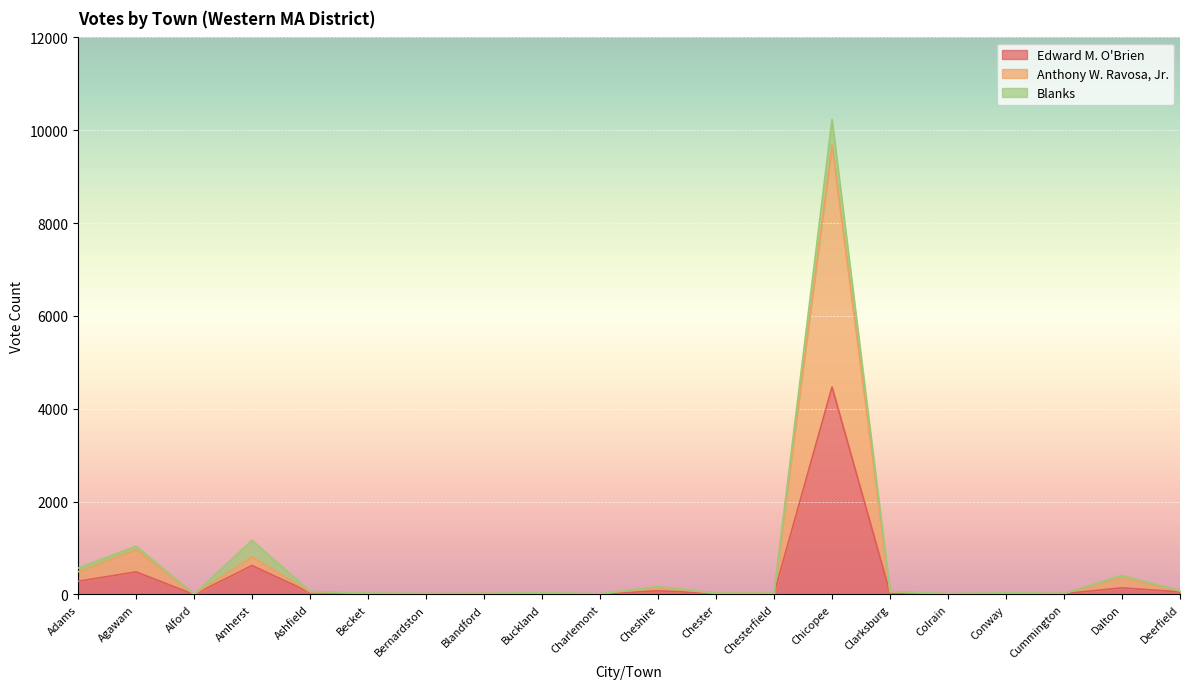

True or false: Edward M. O'Brien and Anthony W. Ravosa, Jr. cross at least once.

False